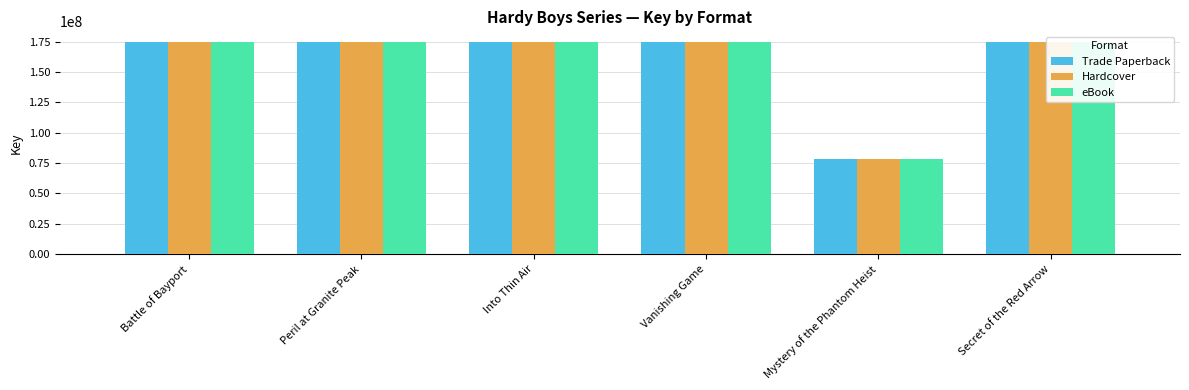

The Trade Paperback series shows 174788133 at Battle of Bayport. True or false?

True